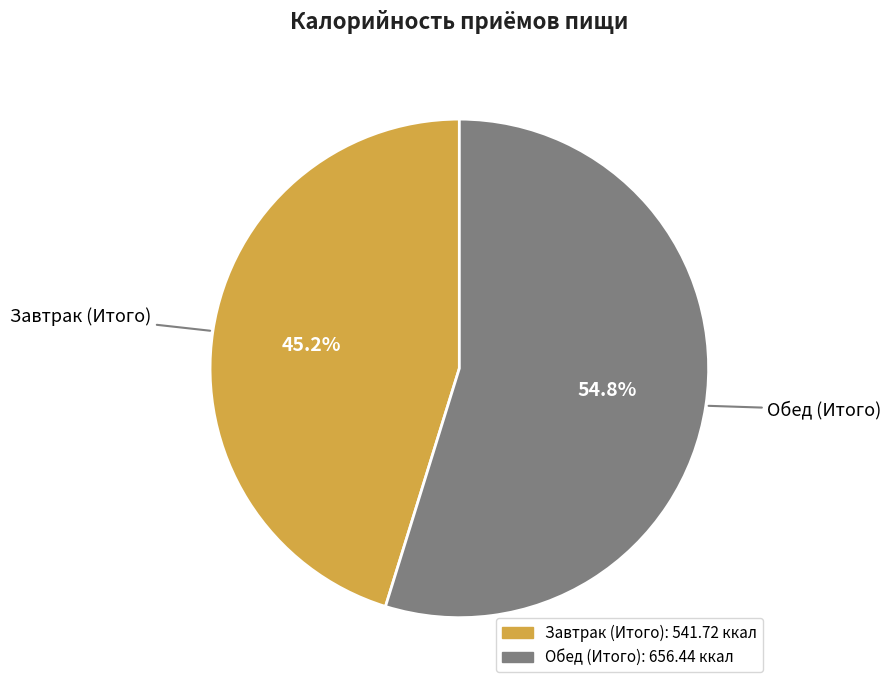

To the nearest percent, what is the difference between the Завтрак (Итого) and Обед (Итого) slice percentages?

10%